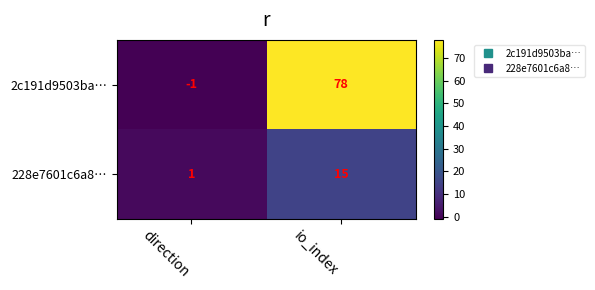

Which series has the widest spread of values?

2c191d9503ba…